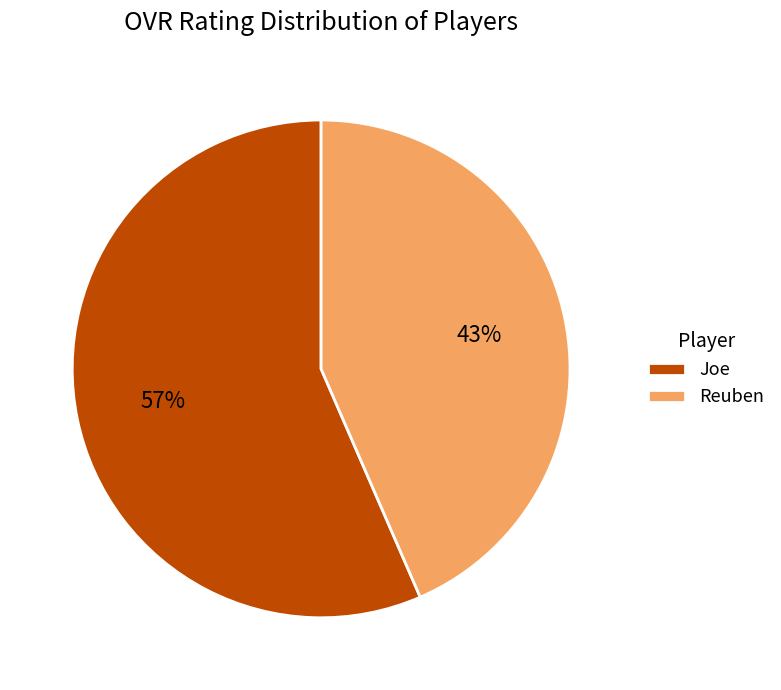

The Reuben slice represents 43% of the pie. True or false?

True